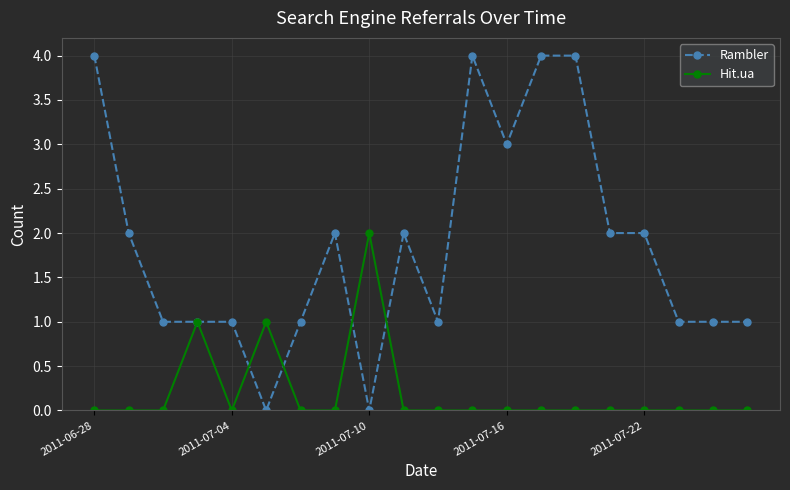

Which series has the widest spread of values?

Rambler